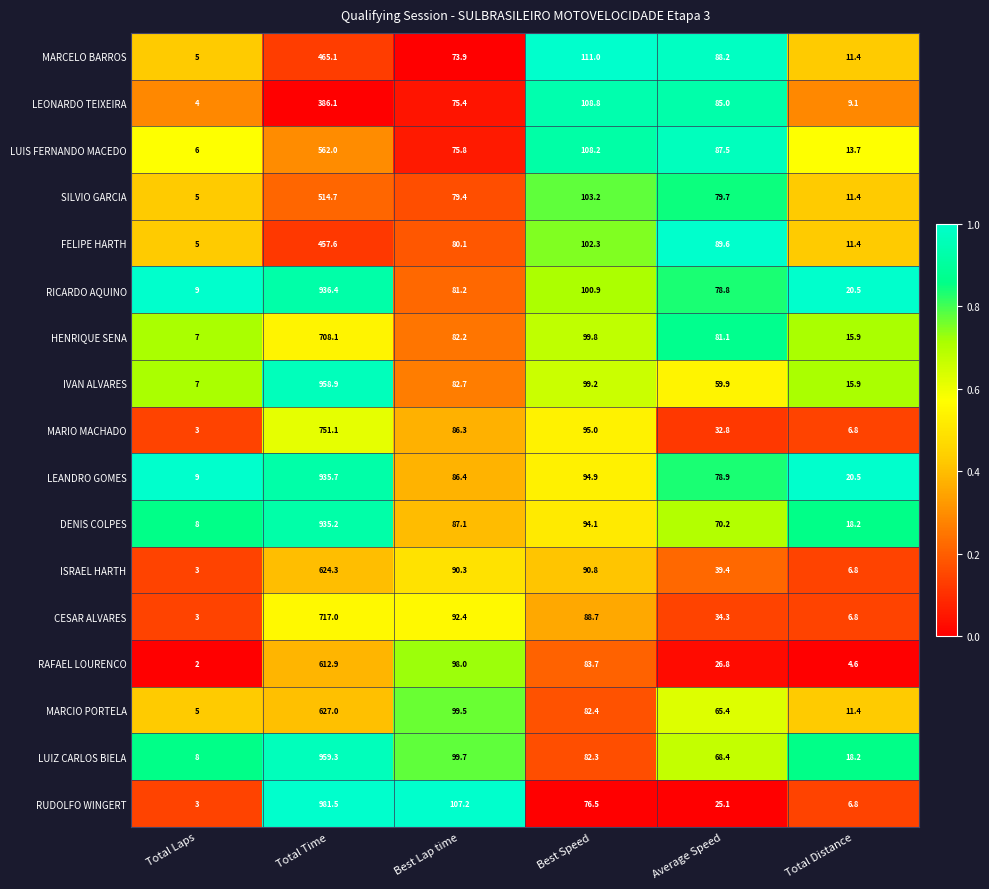

What is the difference between the highest and lowest values at Total Laps?

7.0